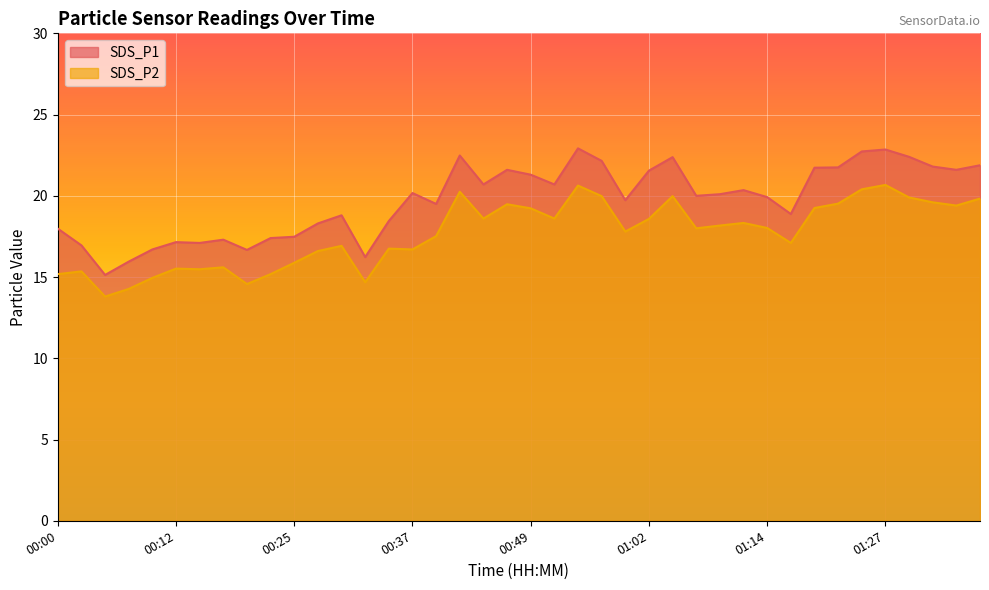

Reading left to right, list all the values displayed in this chart.

SDS_P1: 00:00=18.0	00:02=16.9	00:05=15.1	00:07=15.9	00:10=16.7	00:12=17.1	00:15=17.1	00:17=17.3	00:20=16.7	00:22=17.4	00:25=17.5	00:27=18.3	00:30=18.8	00:32=16.2	00:34=18.4	00:37=20.2	00:39=19.5	00:42=22.5	00:44=20.7	00:47=21.6	00:49=21.3	00:52=20.7	00:54=22.9	00:57=22.1	00:59=19.7	01:02=21.6	01:04=22.4	01:06=20.0	01:09=20.1	01:11=20.4	01:14=19.9	01:16=18.9	01:19=21.7	01:22=21.8	01:24=22.7	01:27=22.9	01:30=22.4	01:32=21.8	01:35=21.6	01:37=21.9
SDS_P2: 00:00=15.2	00:02=15.3	00:05=13.8	00:07=14.3	00:10=14.9	00:12=15.5	00:15=15.5	00:17=15.6	00:20=14.6	00:22=15.2	00:25=15.9	00:27=16.6	00:30=16.9	00:32=14.7	00:34=16.8	00:37=16.7	00:39=17.5	00:42=20.2	00:44=18.6	00:47=19.5	00:49=19.2	00:52=18.6	00:54=20.6	00:57=20.0	00:59=17.8	01:02=18.6	01:04=20.0	01:06=18.0	01:09=18.2	01:11=18.3	01:14=18.0	01:16=17.1	01:19=19.2	01:22=19.5	01:24=20.4	01:27=20.7	01:30=19.9	01:32=19.6	01:35=19.4	01:37=19.8